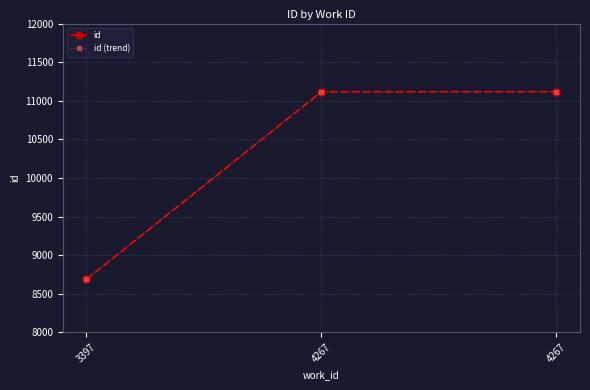

List the labels in order of id (trend) value, smallest first.

3397, 4267, 4267